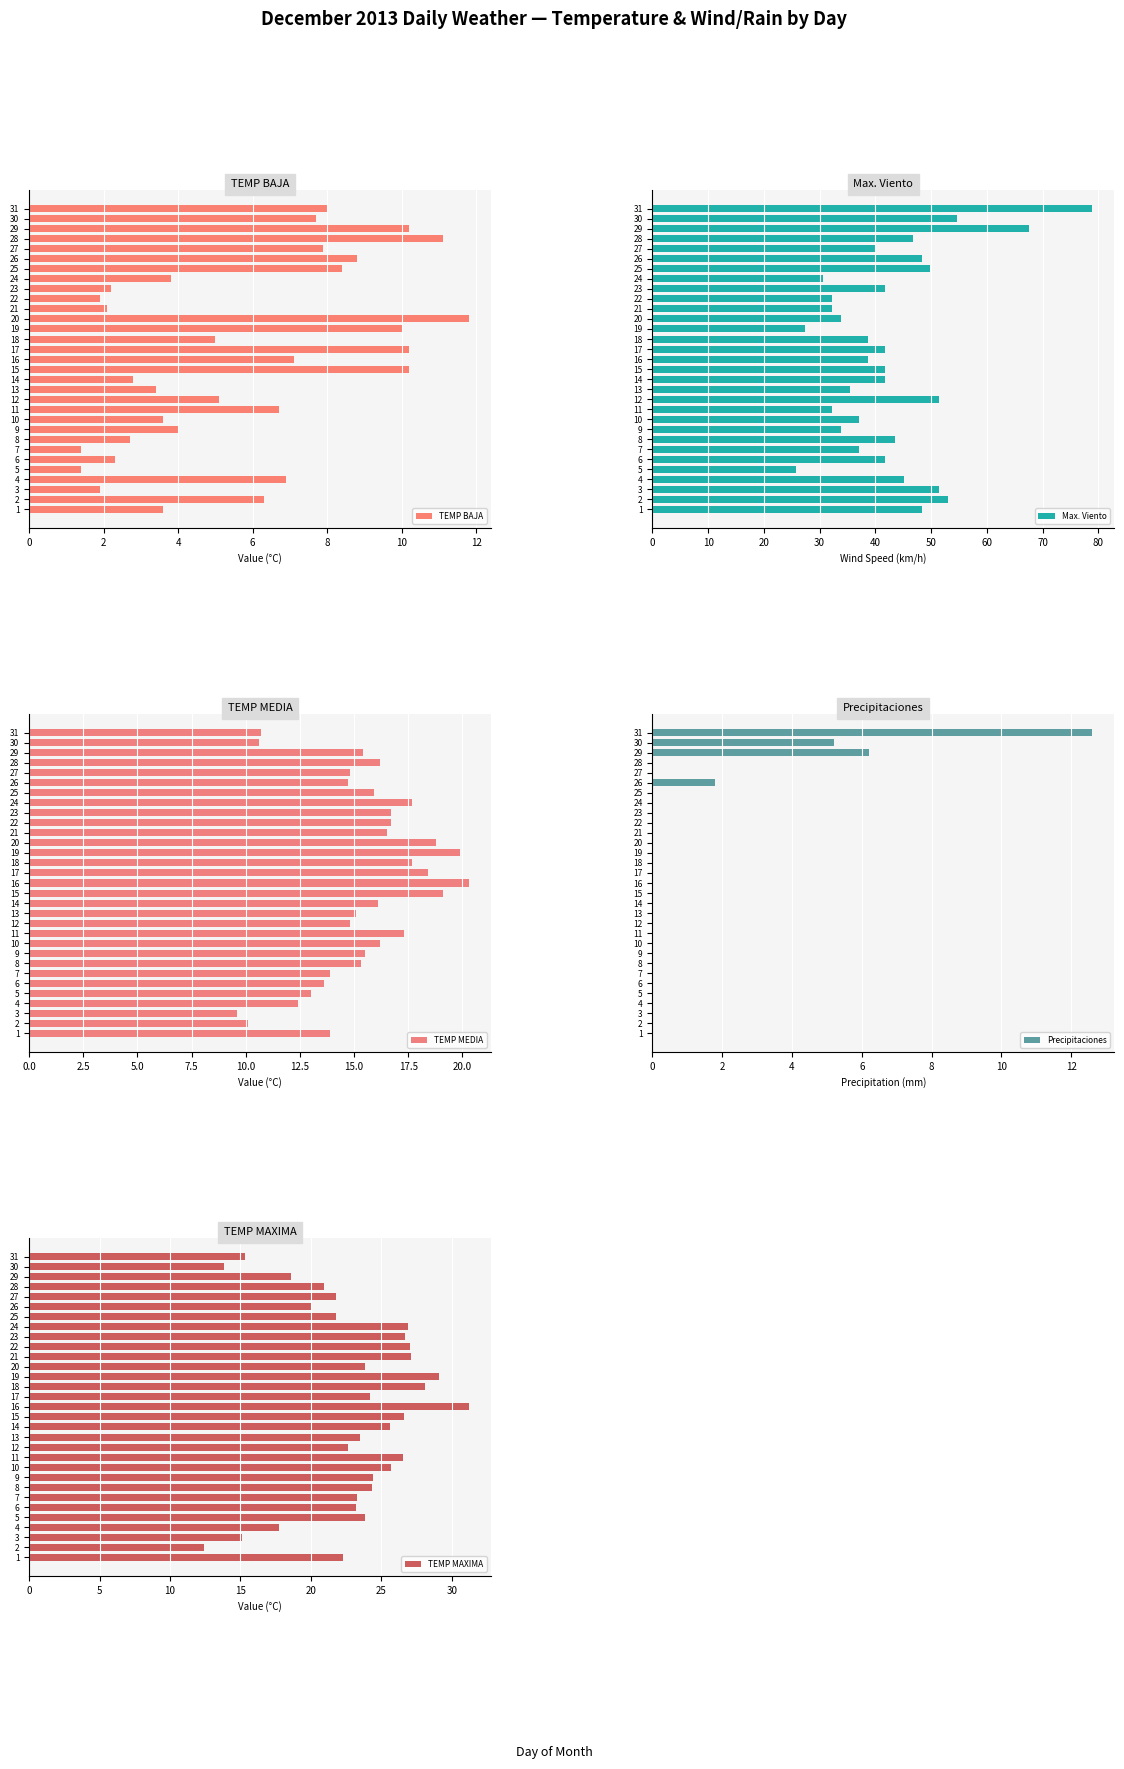

Is it true that TEMP BAJA equals 3.8 at 24?

True